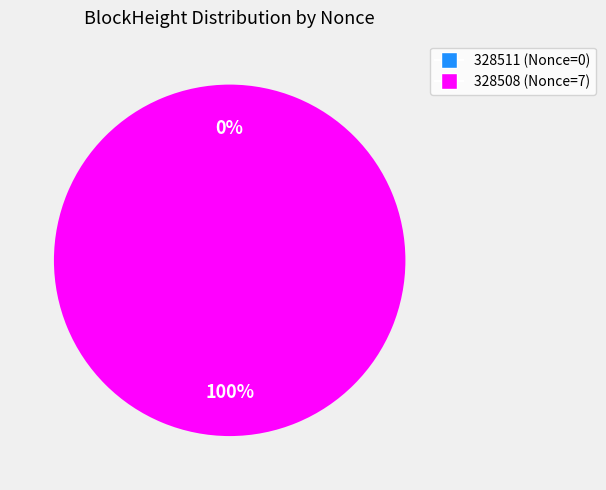

The 328511 slice represents 5% of the pie. True or false?

False